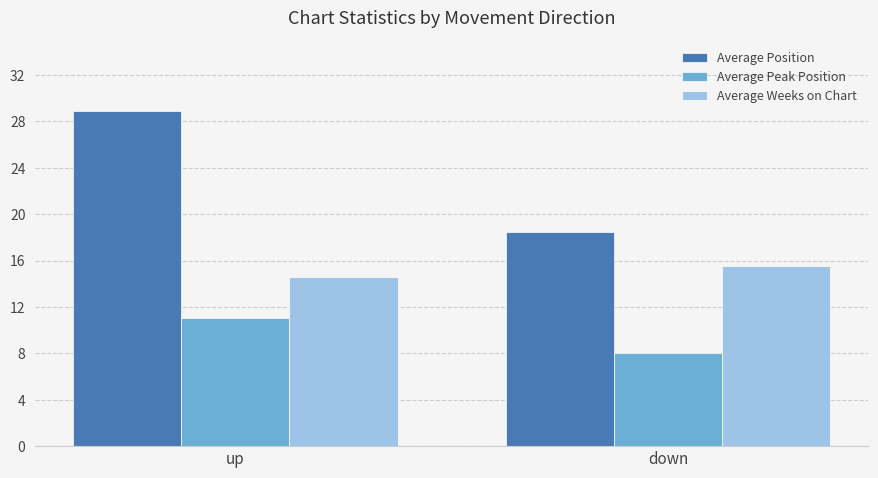

What is the sum of all Average Weeks on Chart values?

30.1